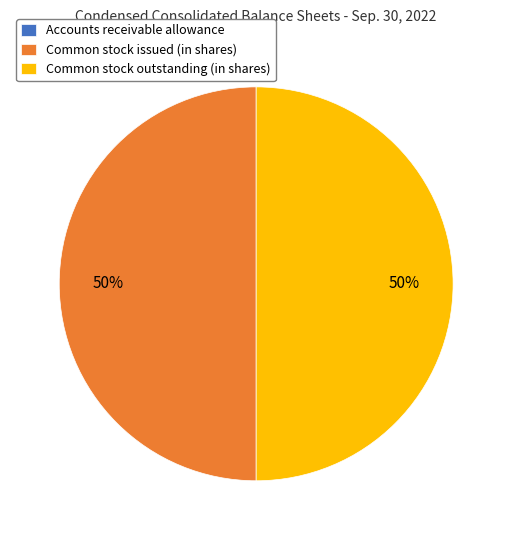

The Common stock issued (in shares) slice represents 50% of the pie. True or false?

True